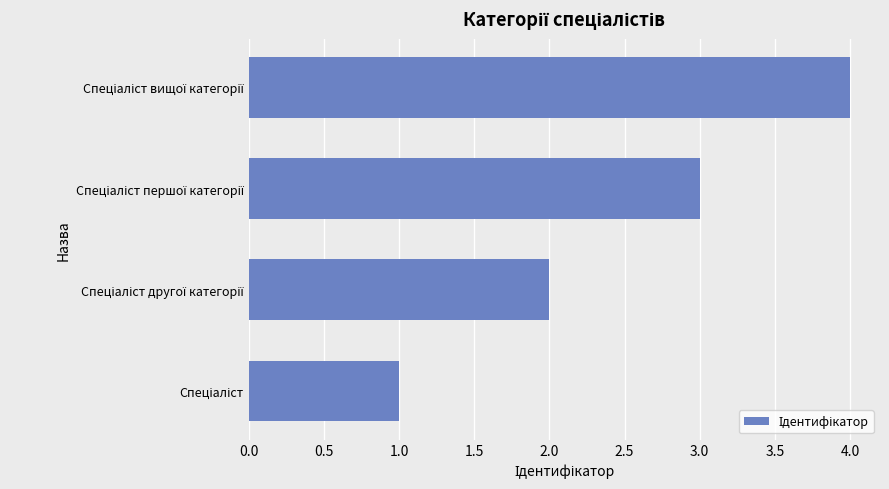

What is the greatest value displayed?

4